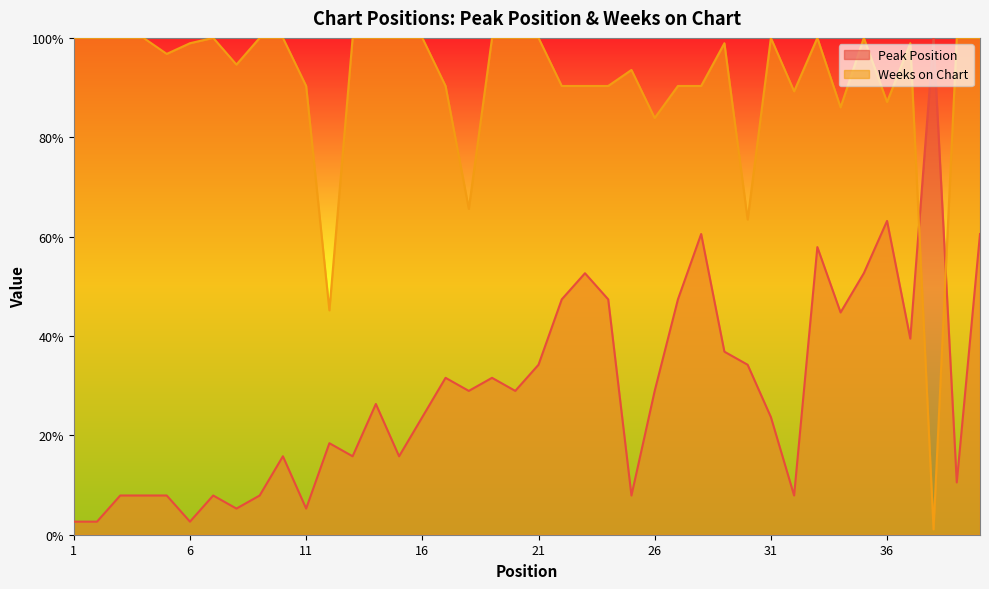

Reading left to right, extract all data points from this chart.

Peak Position: 2.6	2.6	7.9	7.9	7.9	2.6	7.9	5.3	7.9	15.8	5.3	18.4	15.8	26.3	15.8	23.7	31.6	28.9	31.6	28.9	34.2	47.4	52.6	47.4	7.9	28.9	47.4	60.5	36.8	34.2	23.7	7.9	57.9	44.7	52.6	63.2	39.5	100.0	10.5	60.5
Weeks on Chart: 100.0	100.0	100.0	100.0	96.8	98.9	100.0	94.6	100.0	100.0	90.3	45.2	100.0	100.0	100.0	100.0	90.3	65.6	100.0	100.0	100.0	90.3	90.3	90.3	93.5	83.9	90.3	90.3	98.9	63.4	100.0	89.2	100.0	86.0	100.0	87.1	98.9	1.1	100.0	100.0